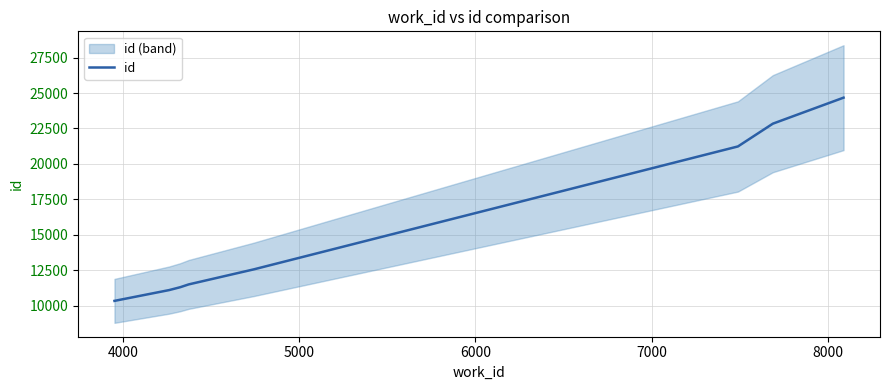

What is the minimum value for id?

10336